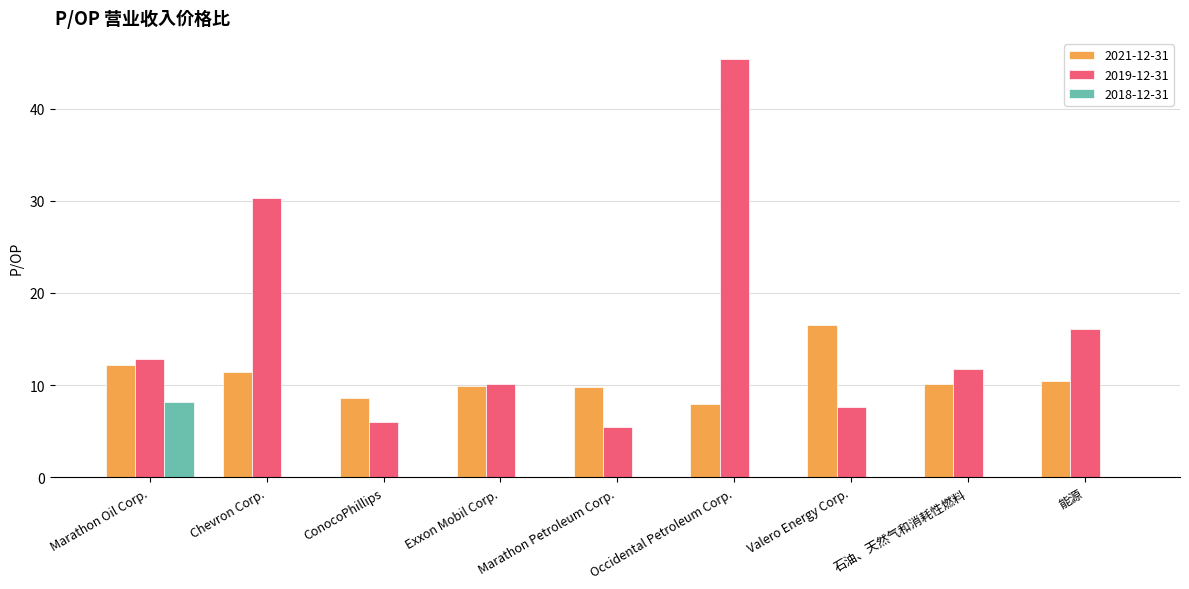

Are the bars grouped side by side (vs. stacked)?

Yes